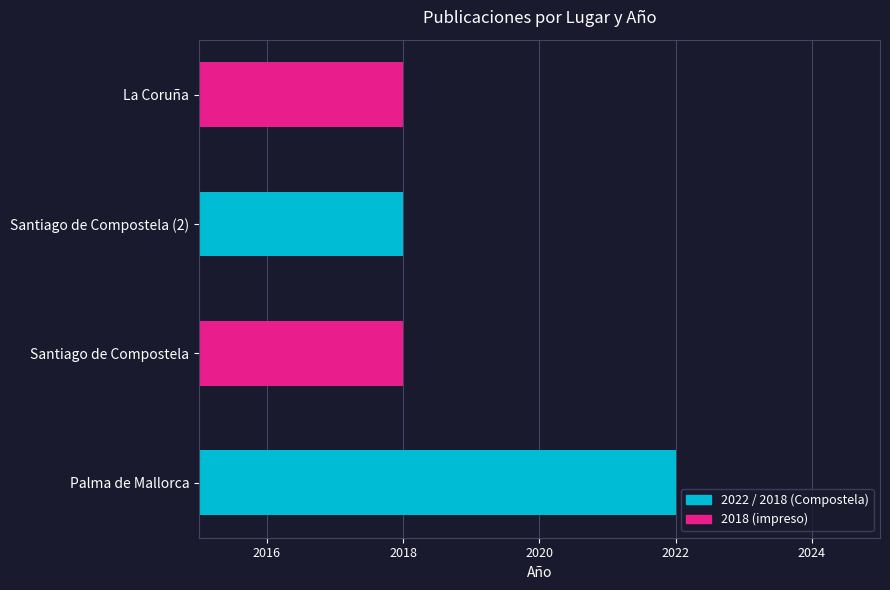

What is the minimum value shown in the chart?

2018